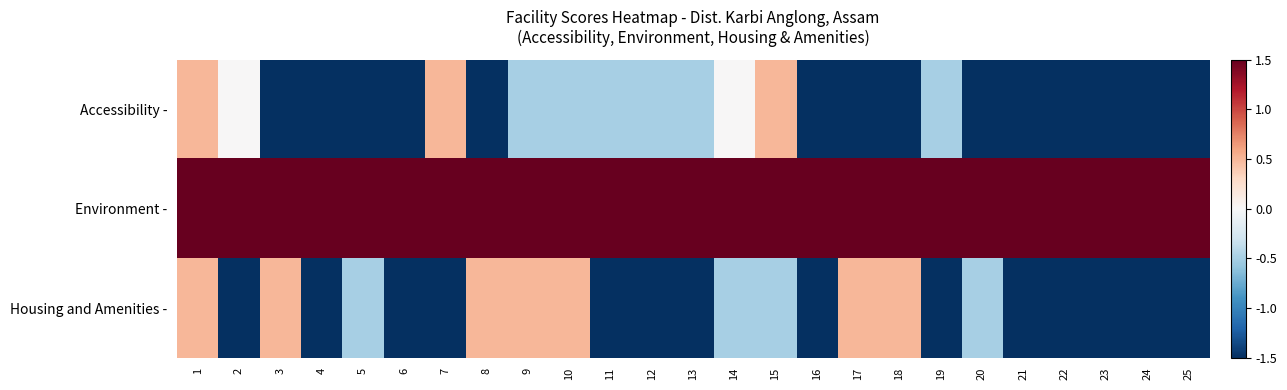

How many categories are shown in the chart?

25